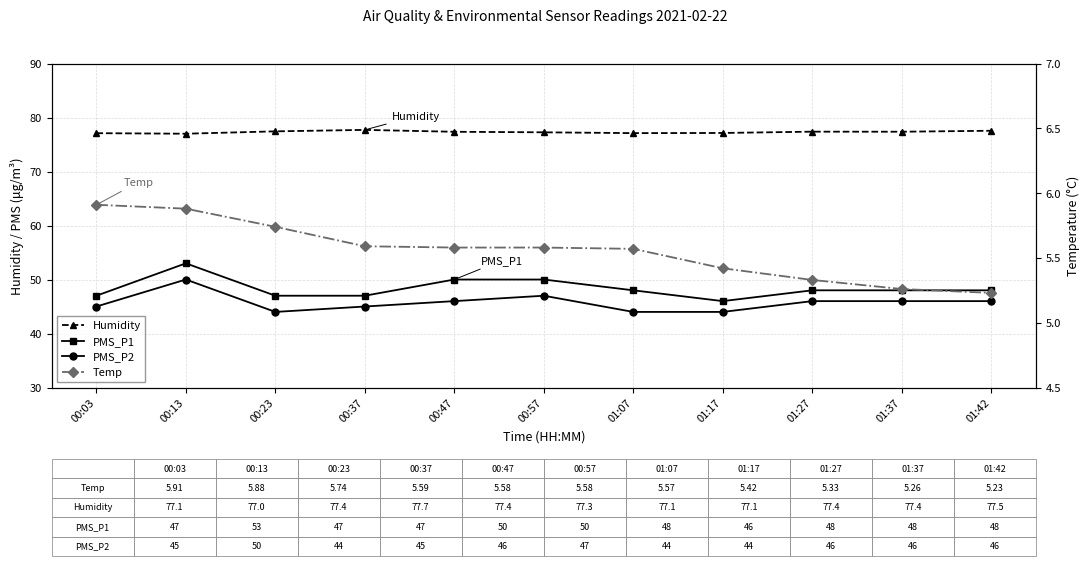

What is the maximum value shown in the chart?

77.7